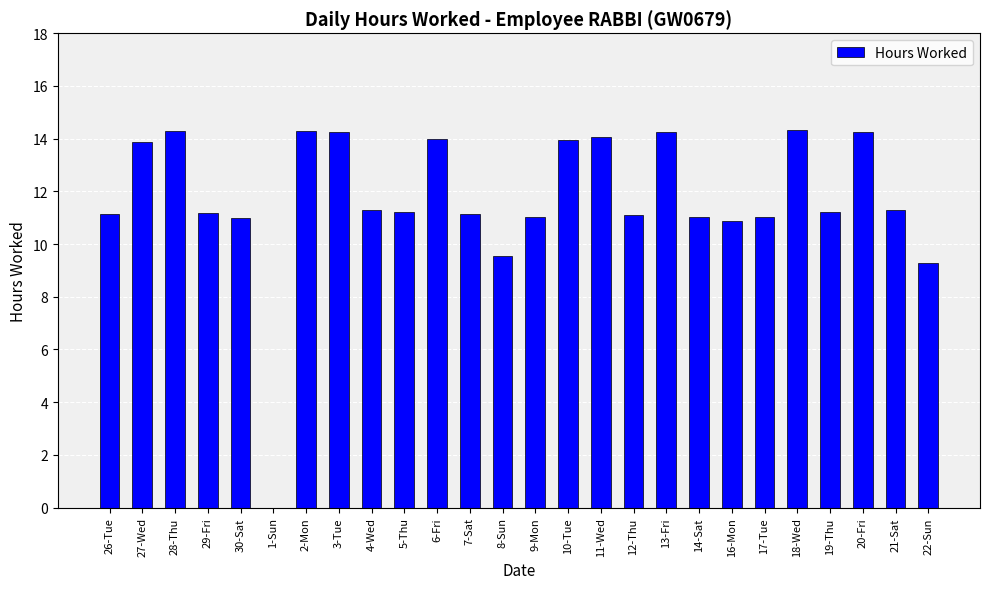

How many positive values are there?

25